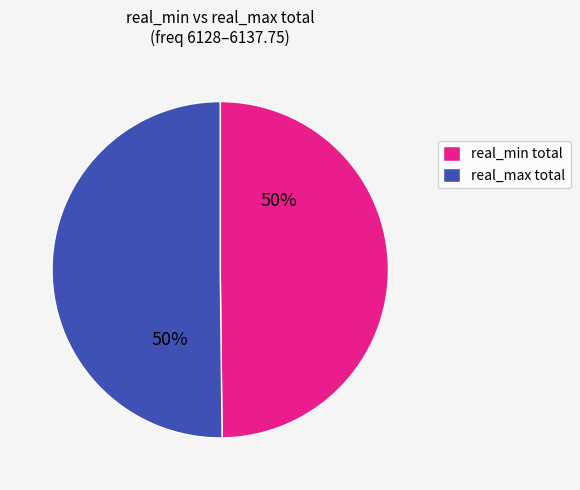

Approximately how many times larger is the value at real_max total compared to real_min total?

1.0